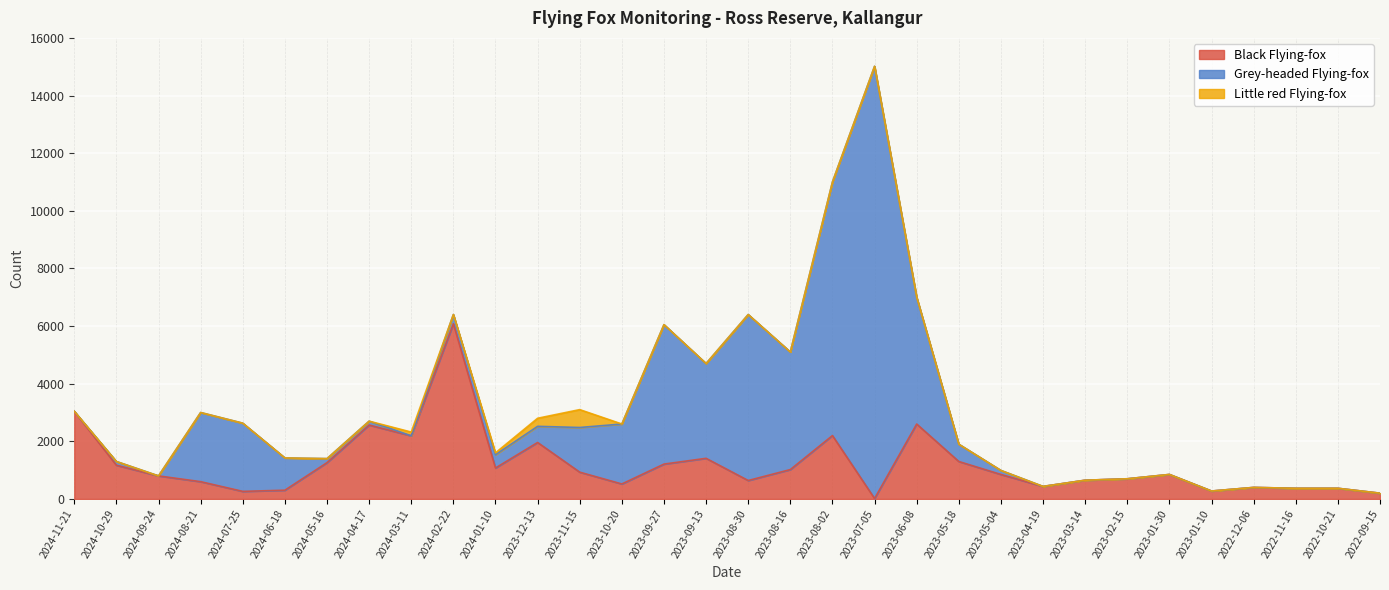

Rank the series at 2023-08-16 from lowest to highest value.

Little red Flying-fox, Black Flying-fox, Grey-headed Flying-fox